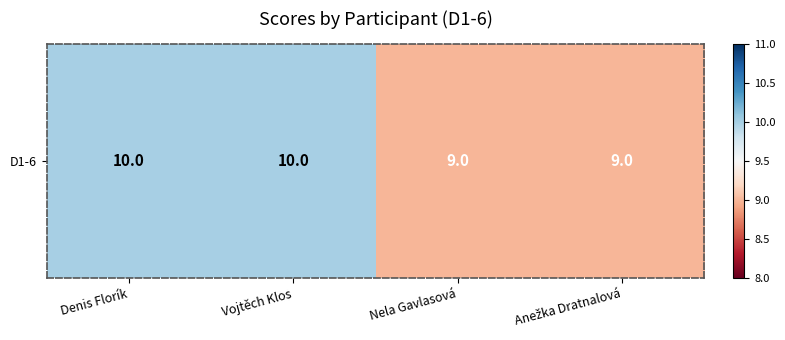

Rank the categories by value from highest to lowest.

Denis Florík, Vojtěch Klos, Nela Gavlasová, Anežka Dratnalová